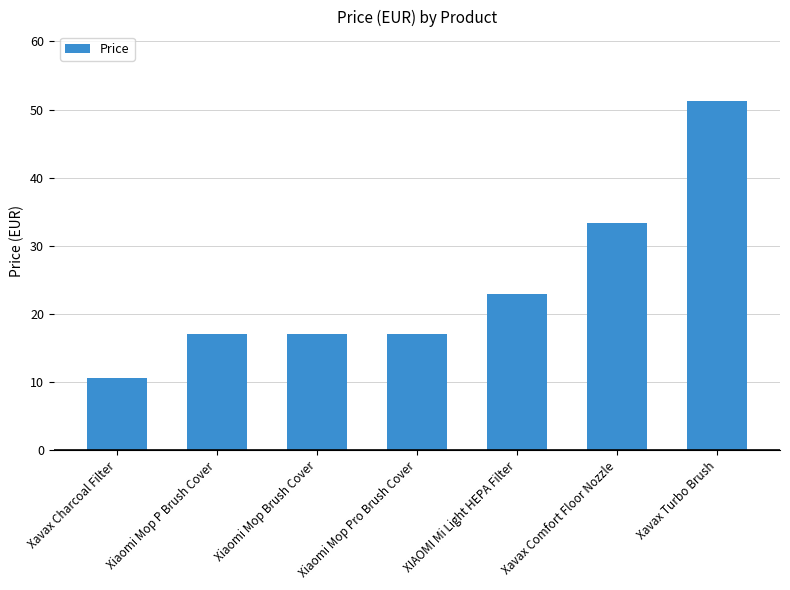

Which has a higher value, Xavax Turbo Brush or Xavax Comfort Floor Nozzle?

Xavax Turbo Brush